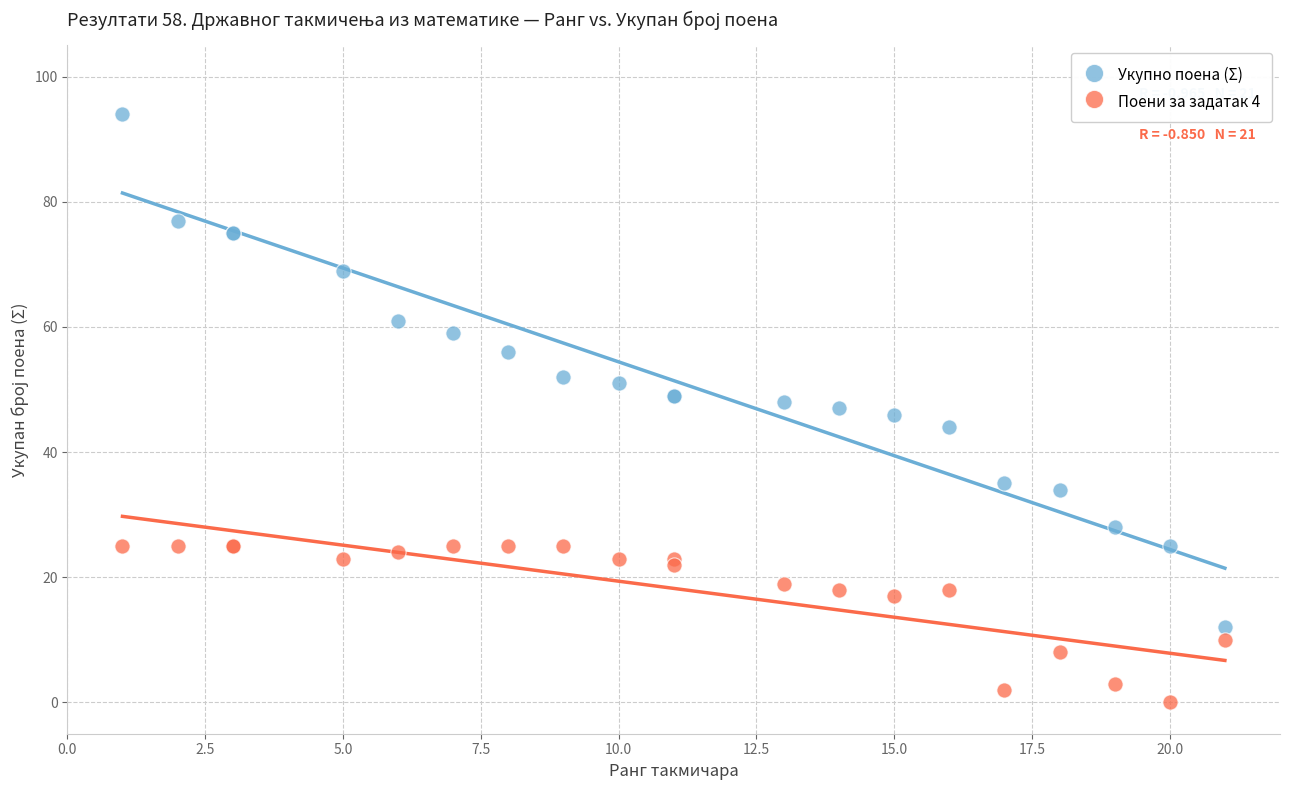

Which series has the largest Y range (max minus min)?

Укупно поена (Σ)